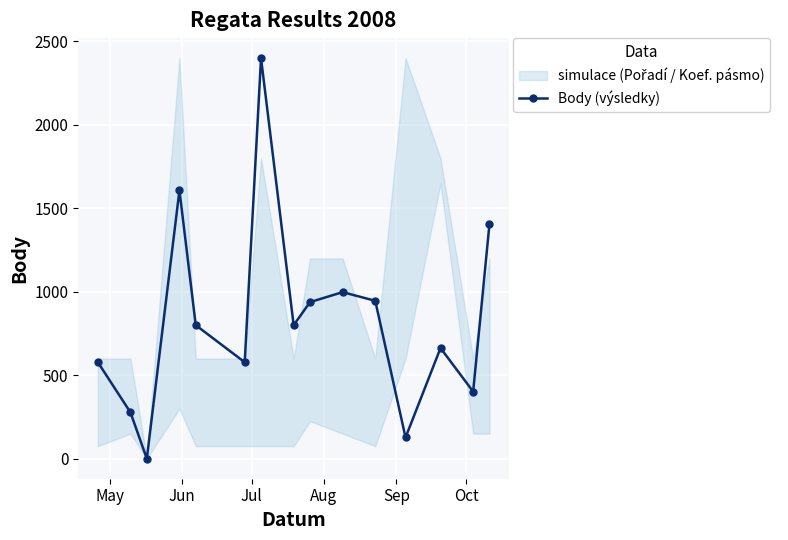

Reading left to right, transcribe all the data shown in this chart.

578	277	0	1608	800	578	2400	800	938	998	946	127	663	402	1406